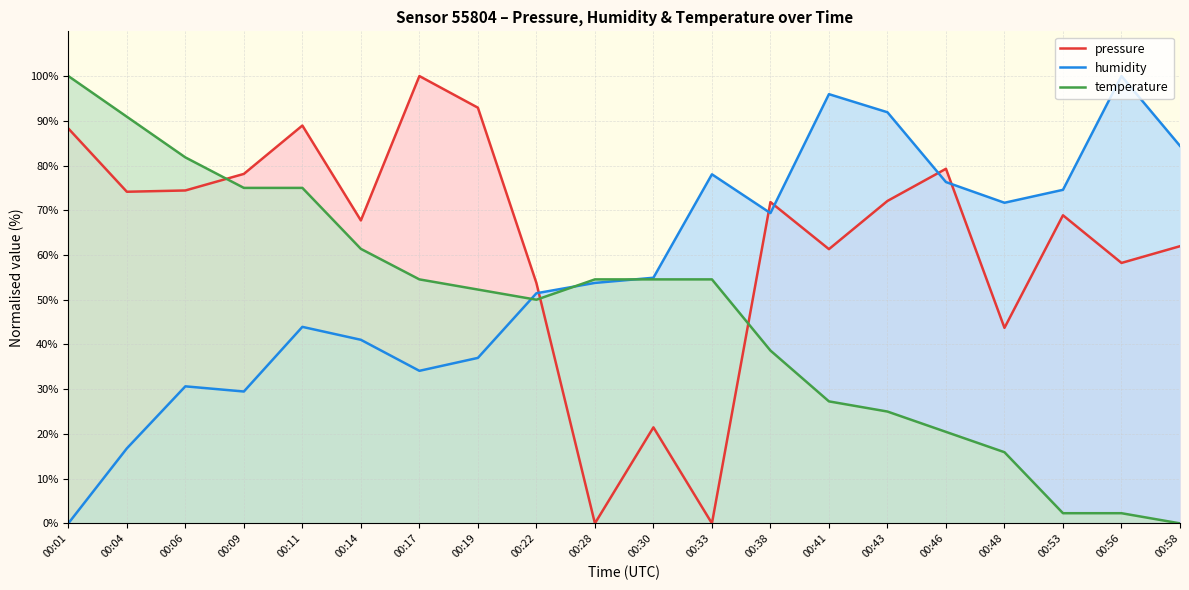

What are all the series names shown in the legend?

pressure, humidity, temperature